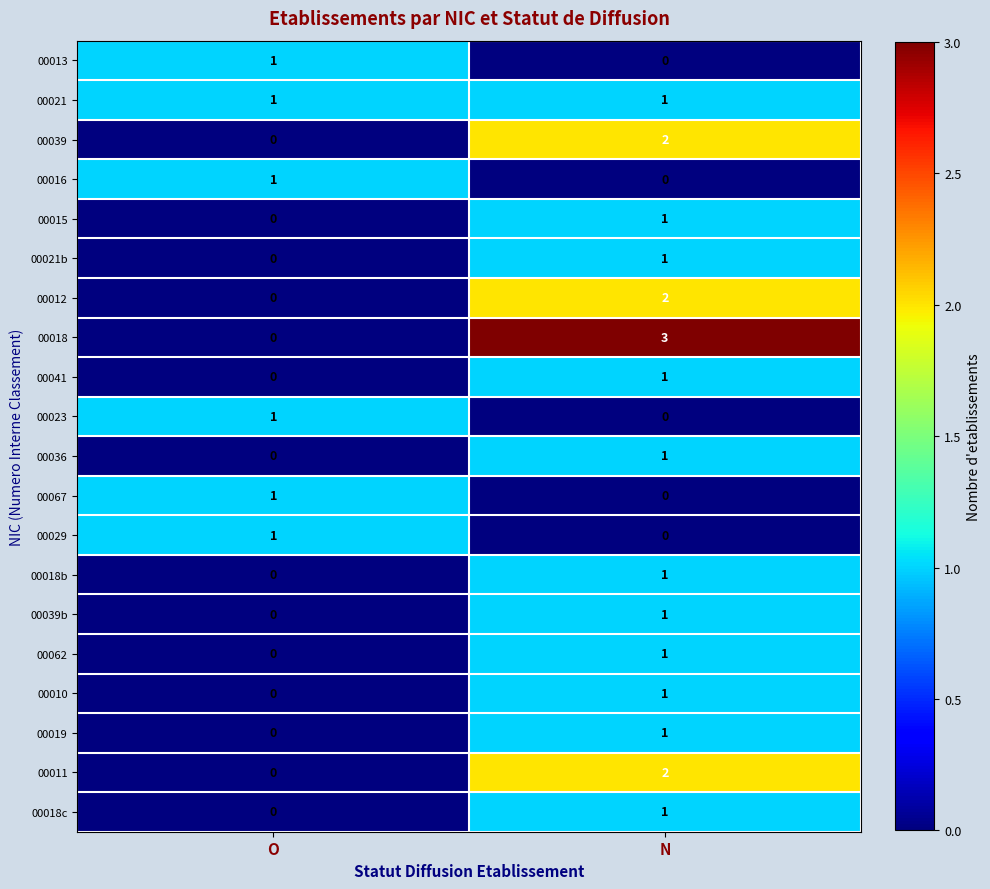

What is the maximum value shown in the chart?

3